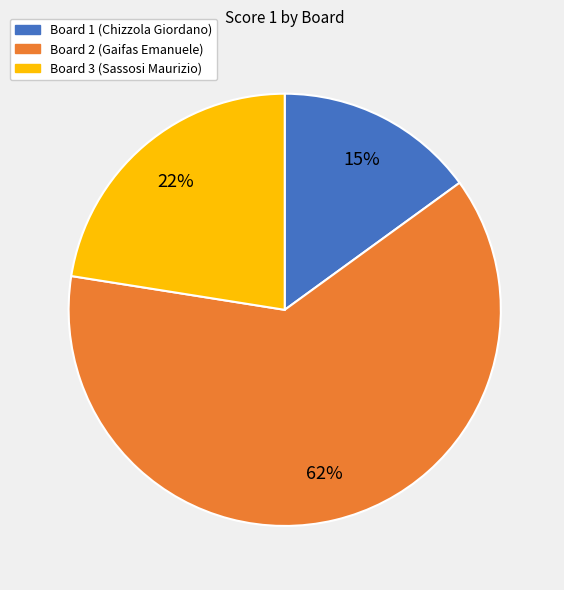

Do Board 2 (Gaifas Emanuele) and Board 3 (Sassosi Maurizio) together represent more than half of the pie?

Yes